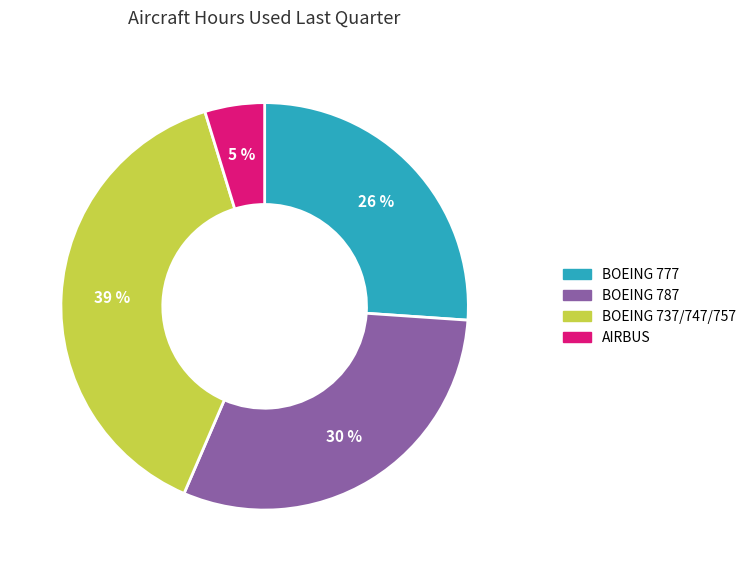

Is there a majority slice in this chart?

No